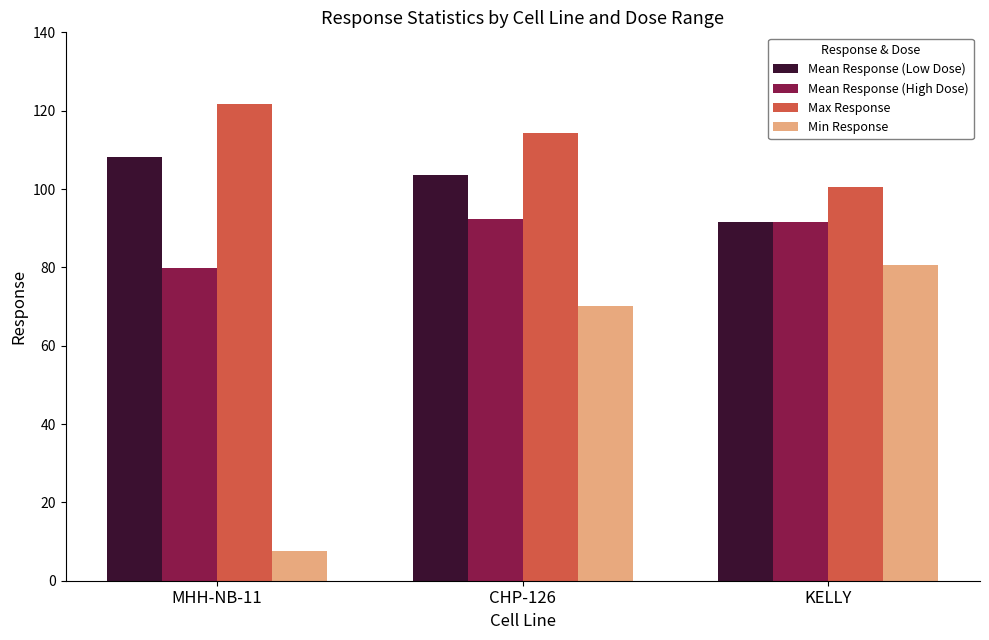

What position from the left is CHP-126?

2